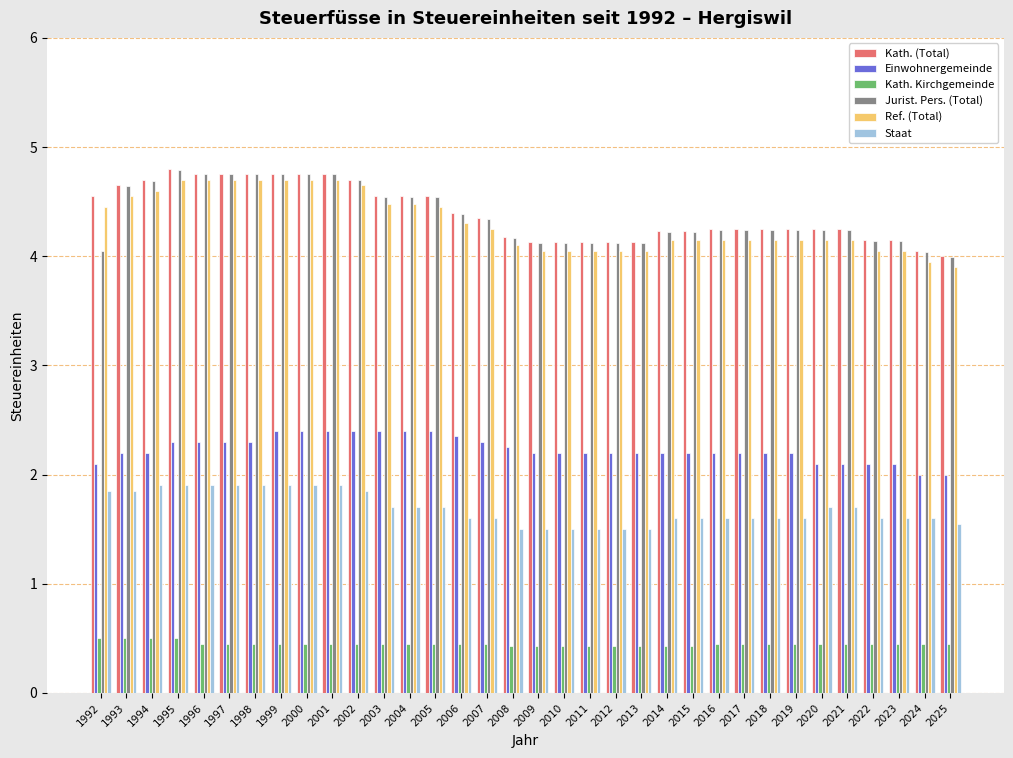

What is the maximum value for Kath. (Total)?

4.8